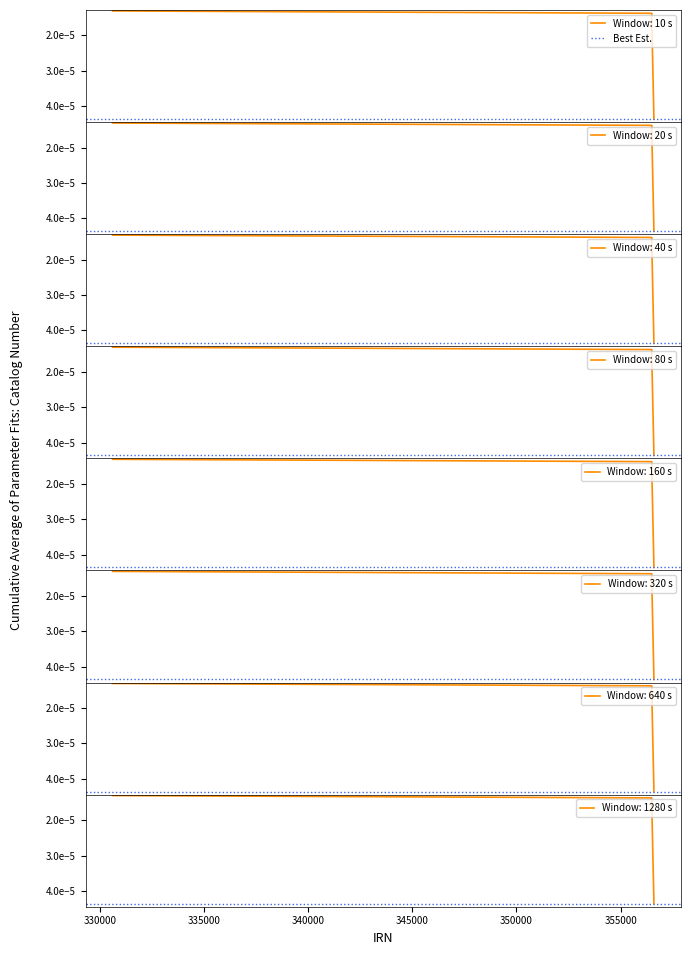

Rank the categories by value from lowest to highest.

330618, 356497, 356498, 356499, 356602